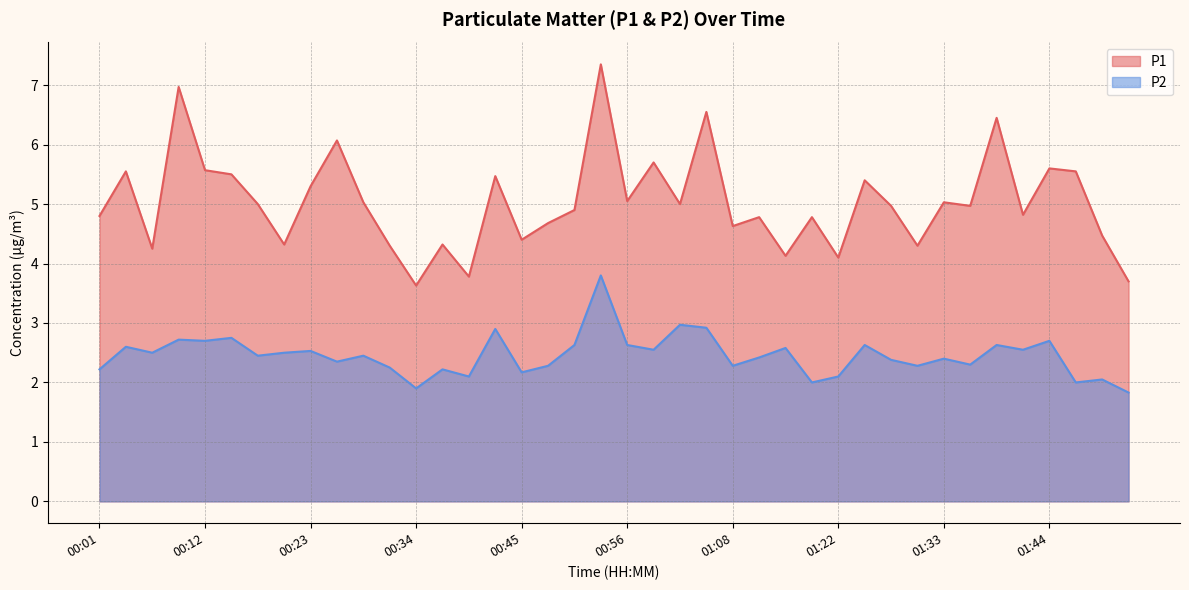

Rank the series at 01:13 from lowest to highest value.

P2, P1